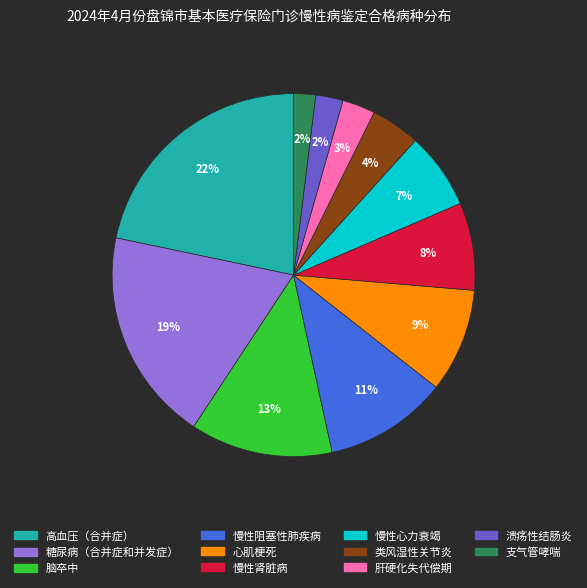

What is the largest slice in the pie chart?

高血压（合并症）